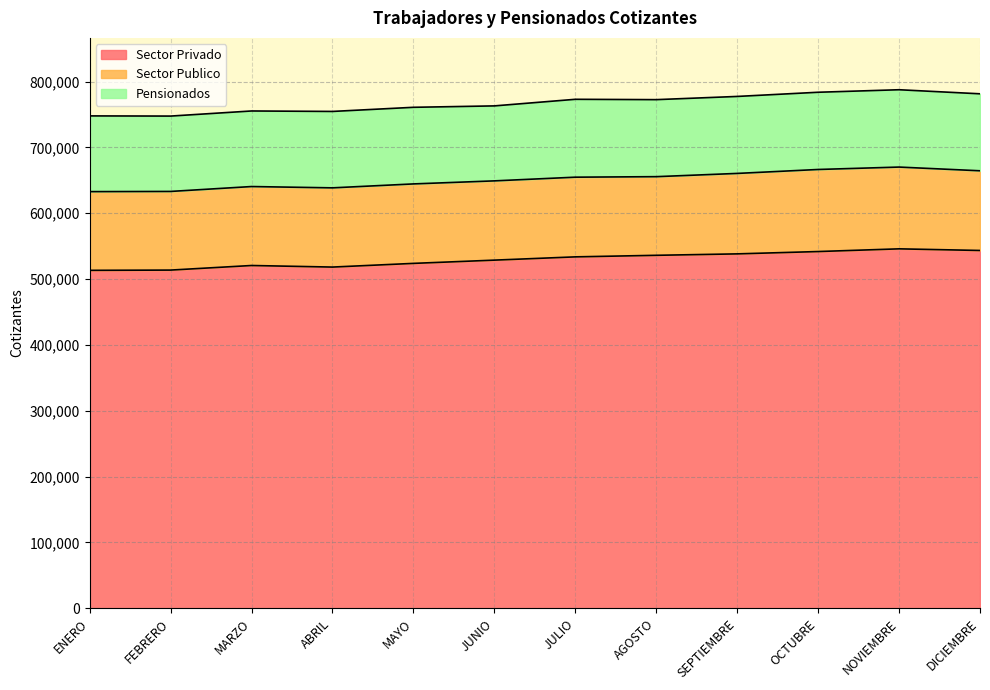

What position from the left is MARZO?

3